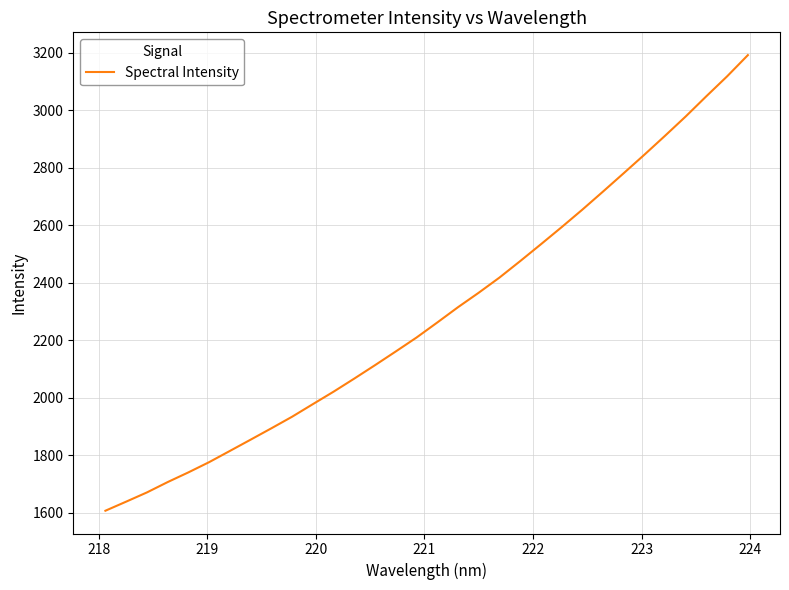

What is the difference between the maximum and minimum values?

1585.7